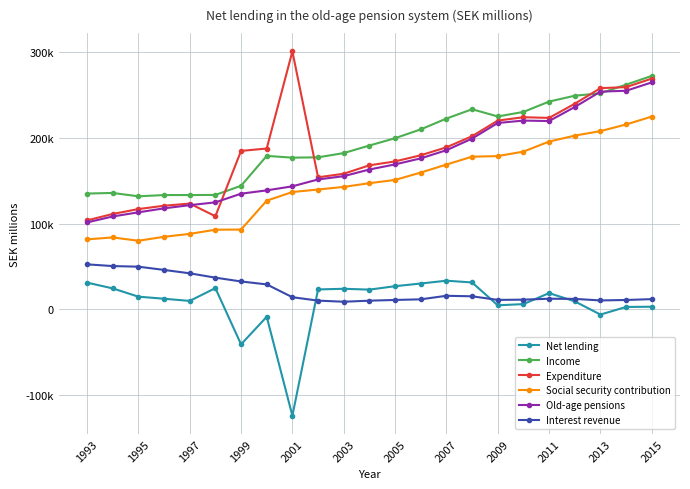

What are all the series names shown in the legend?

Net lending, Income, Expenditure, Social security contribution, Old-age pensions, Interest revenue